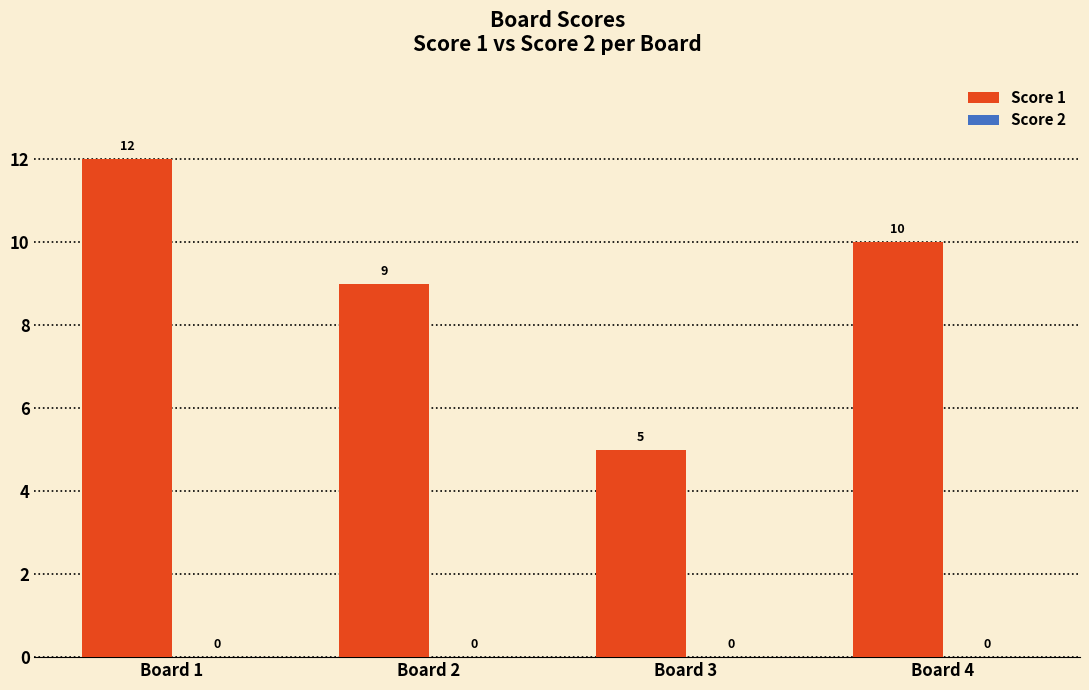

Reading left to right, list all the values displayed in this chart.

Board 1=12	Board 2=9	Board 3=5	Board 4=10